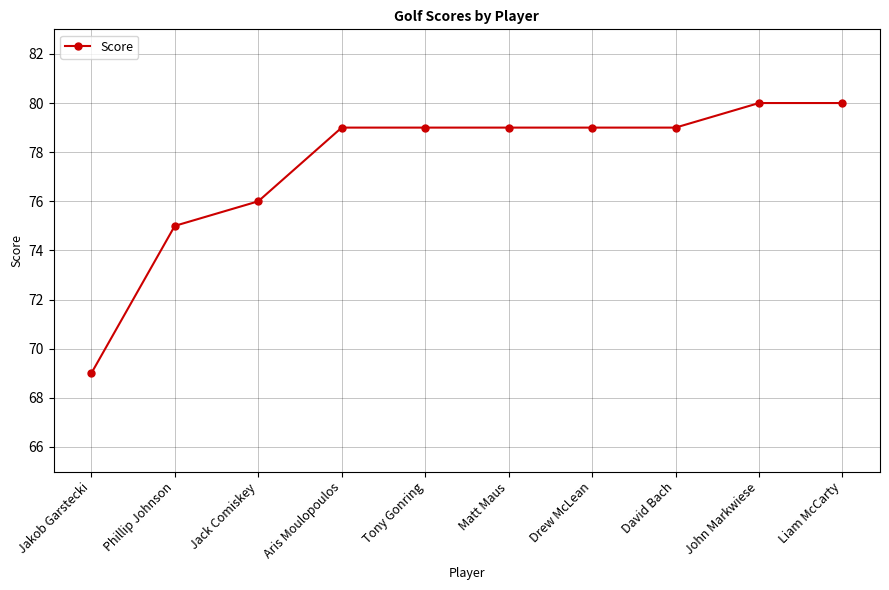

What is the maximum value shown in the chart?

80